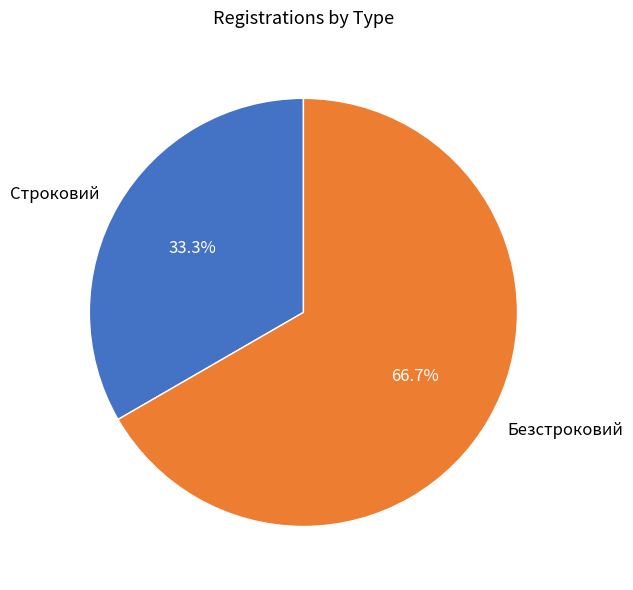

To the nearest percent, what is the difference between the Безстроковий and Строковий slice percentages?

33%